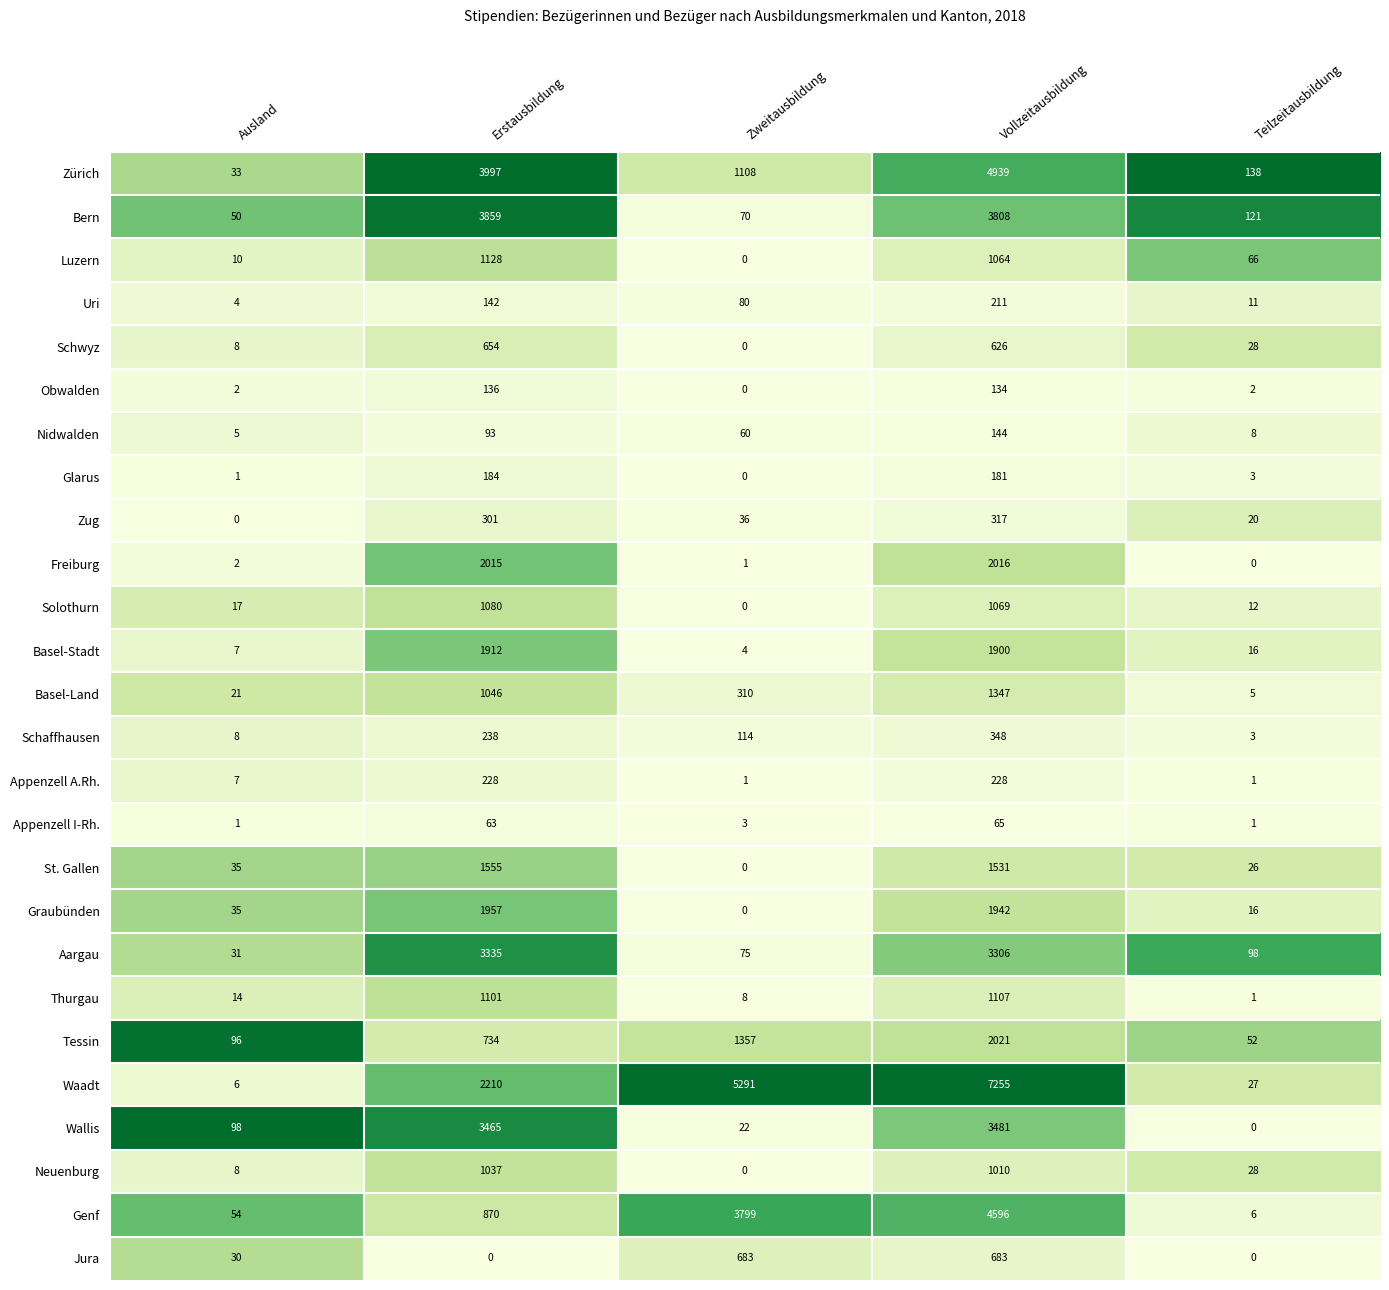

What is the lowest value of the Tessin series?

52